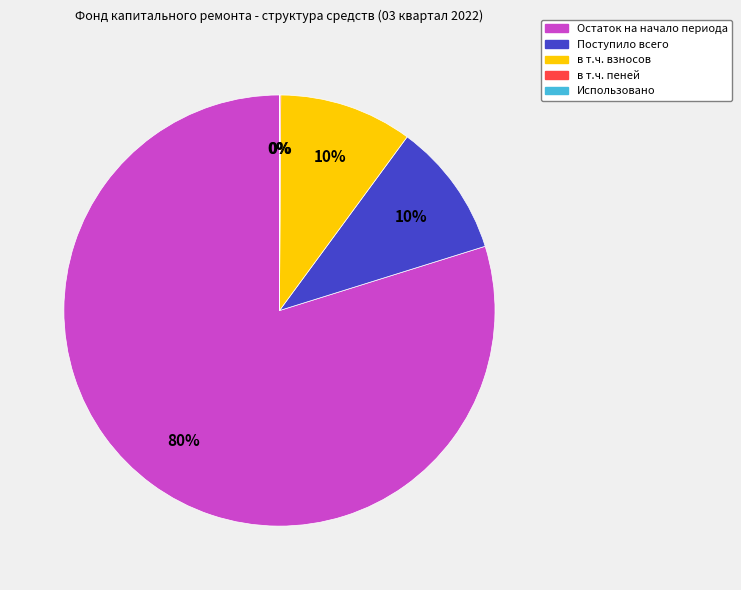

To the nearest percent, what is the average slice percentage?

20%